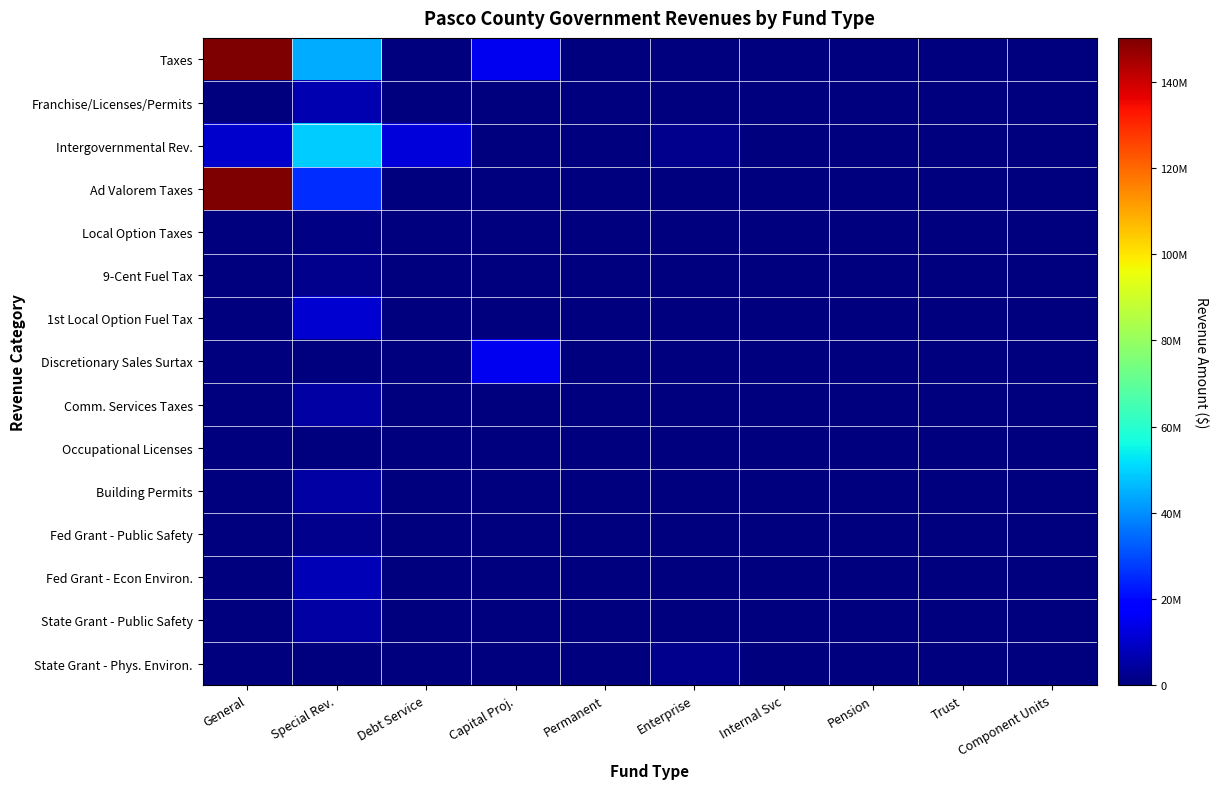

Count the number of categories in the chart.

10